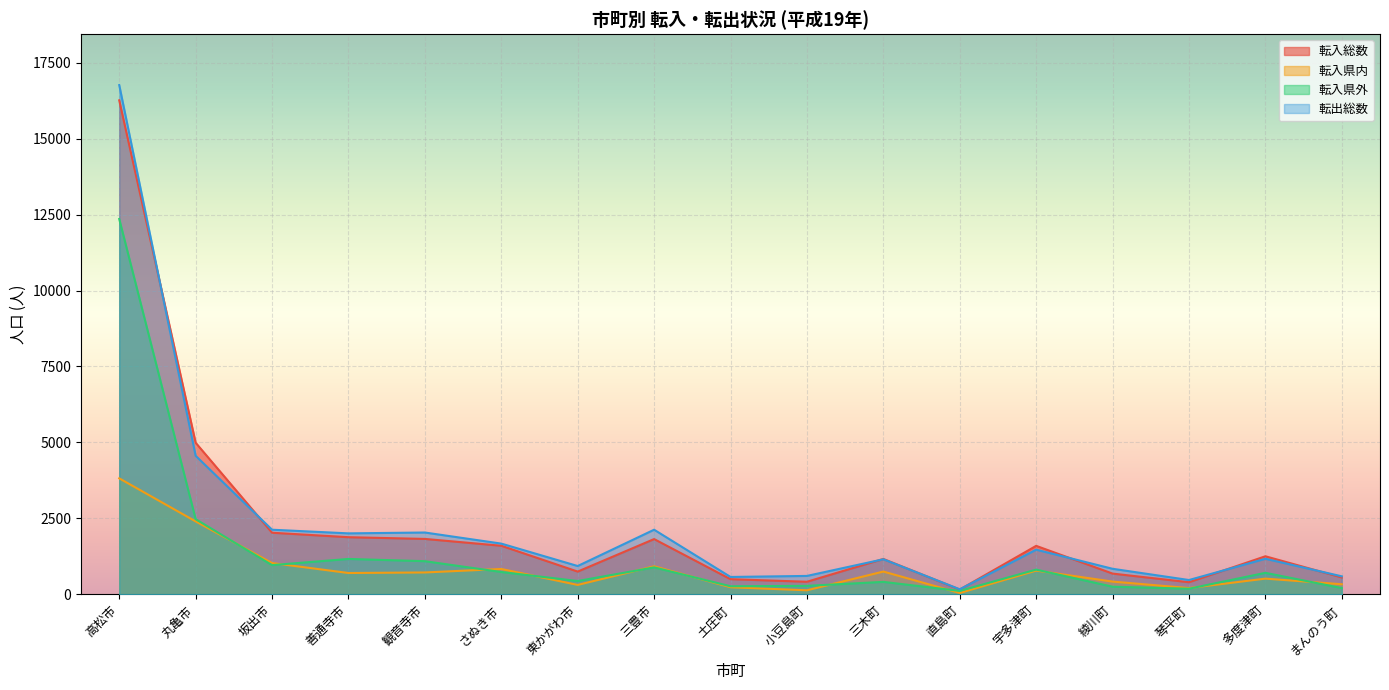

How many data points does each series have?

17